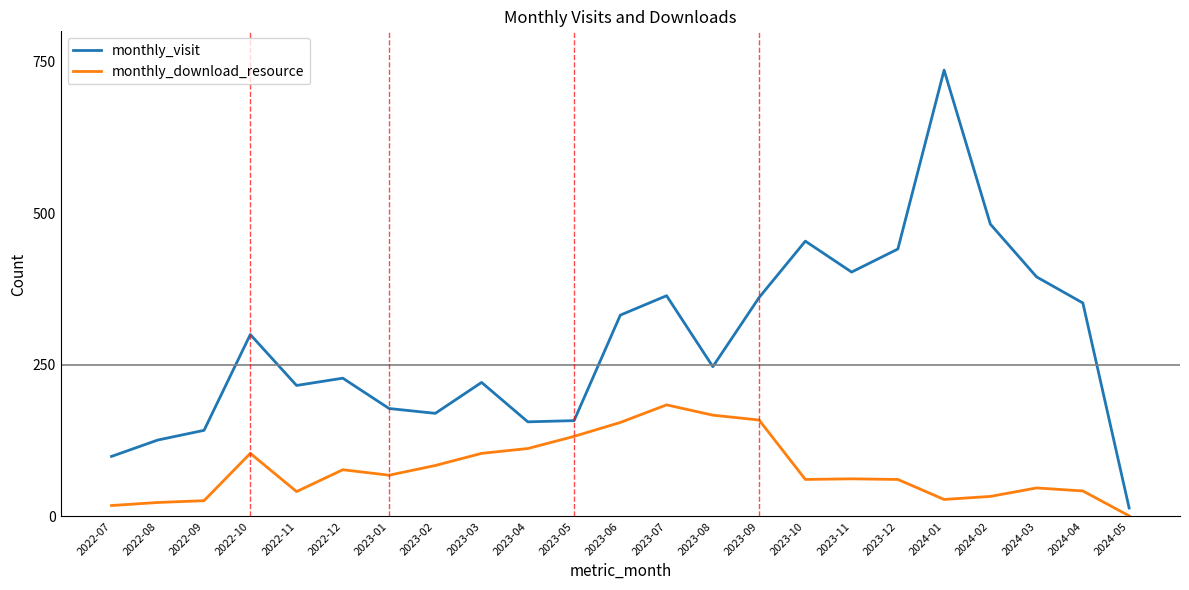

In monthly_visit, how many points are higher than both neighbors (excluding endpoints)?

6